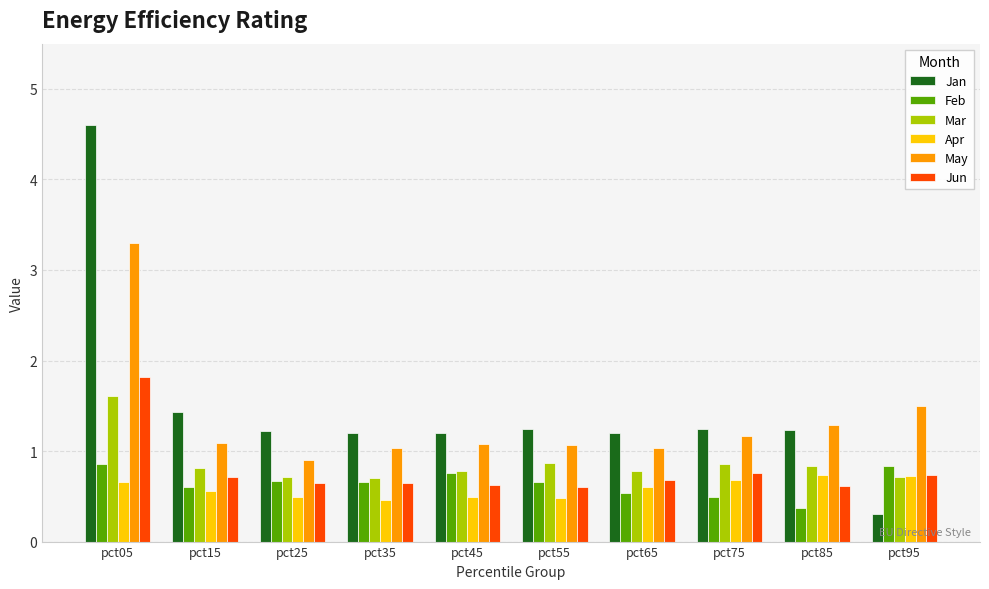

What is the sum of all Jun values?

7.8